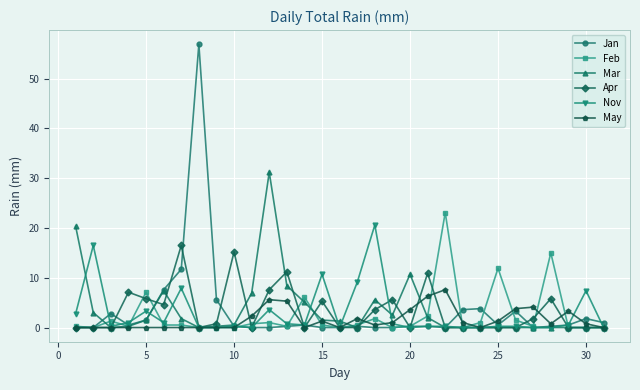

Does the chart display data point markers on the line(s)?

Yes